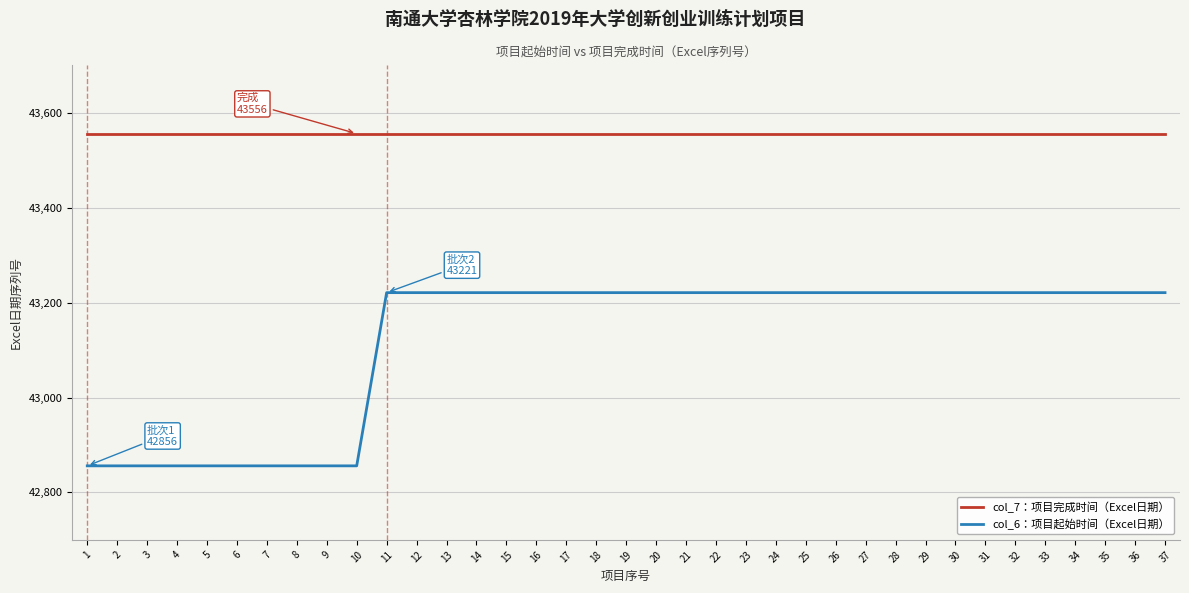

Does the chart have visible grid lines?

Yes